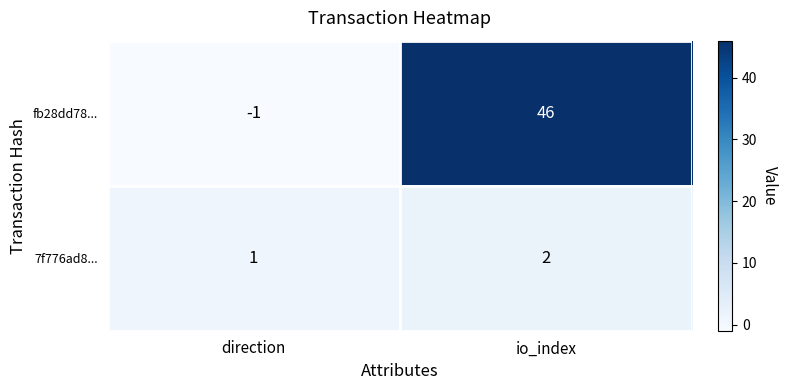

Reading right to left, extract all data points from this chart.

fb28dd78...: 46	-1
7f776ad8...: 2	1